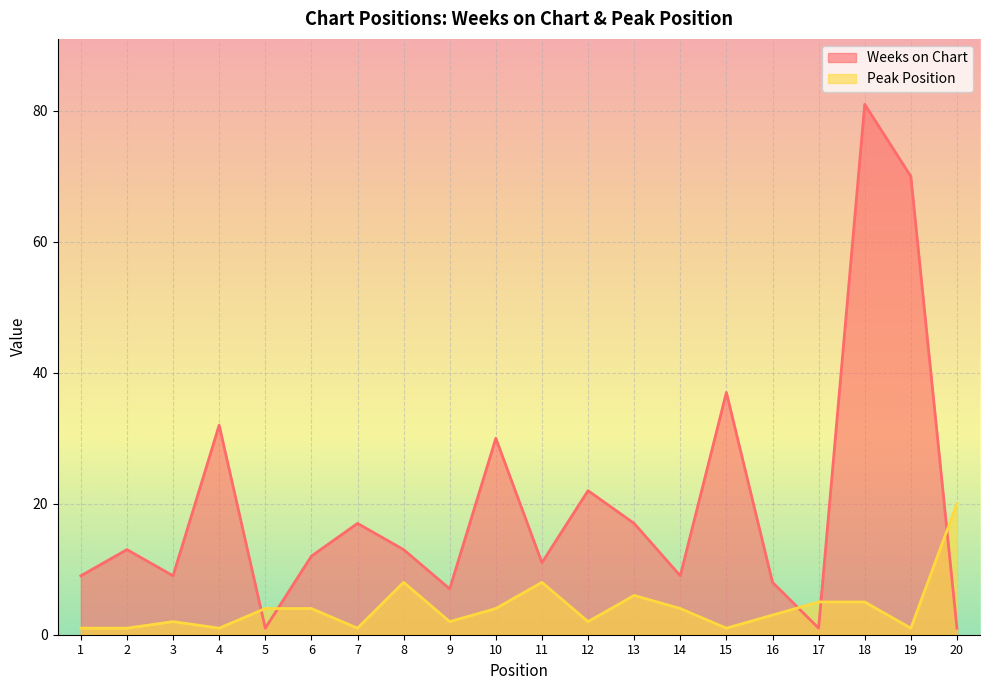

Reading right to left, list all the values displayed in this chart.

Weeks on Chart: 1	70	81	1	8	37	9	17	22	11	30	7	13	17	12	1	32	9	13	9
Peak Position: 20	1	5	5	3	1	4	6	2	8	4	2	8	1	4	4	1	2	1	1